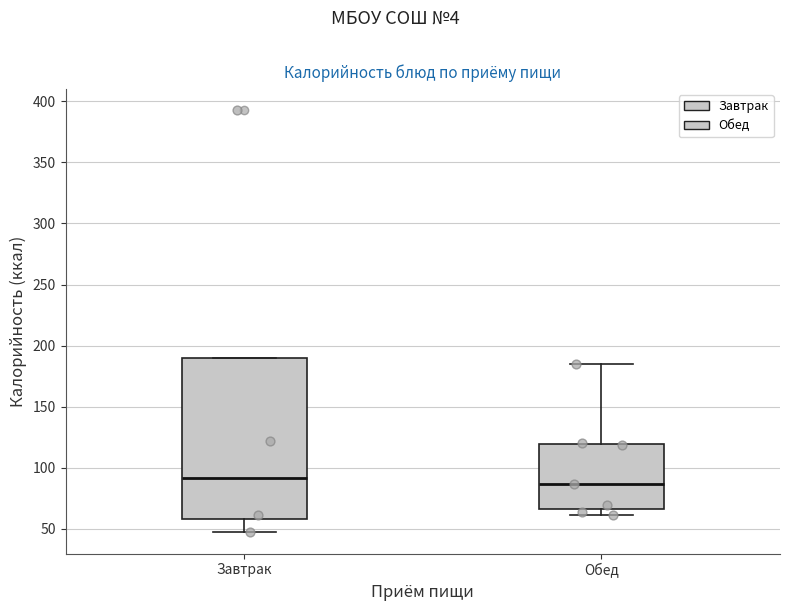

Which box has the highest median line?

Завтрак